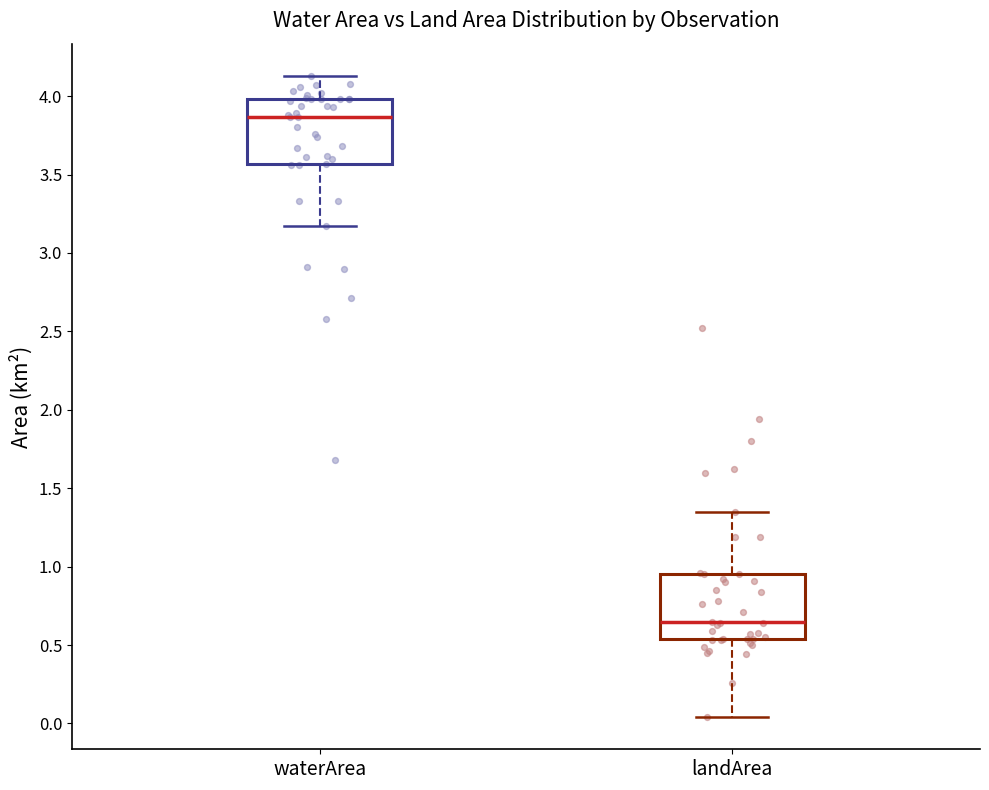

Reading left to right, transcribe this box plot: for each box, give where its median line is, the range the box spans, and where its two whiskers end, as read against the y-axis. The values are not printed on the chart, so give them approximately, as read against the axis.

waterArea: median 3.85, box 3.55 to 4.00, whiskers 3.15 to 4.15
landArea: median 0.65, box 0.55 to 0.95, whiskers 0.05 to 1.35